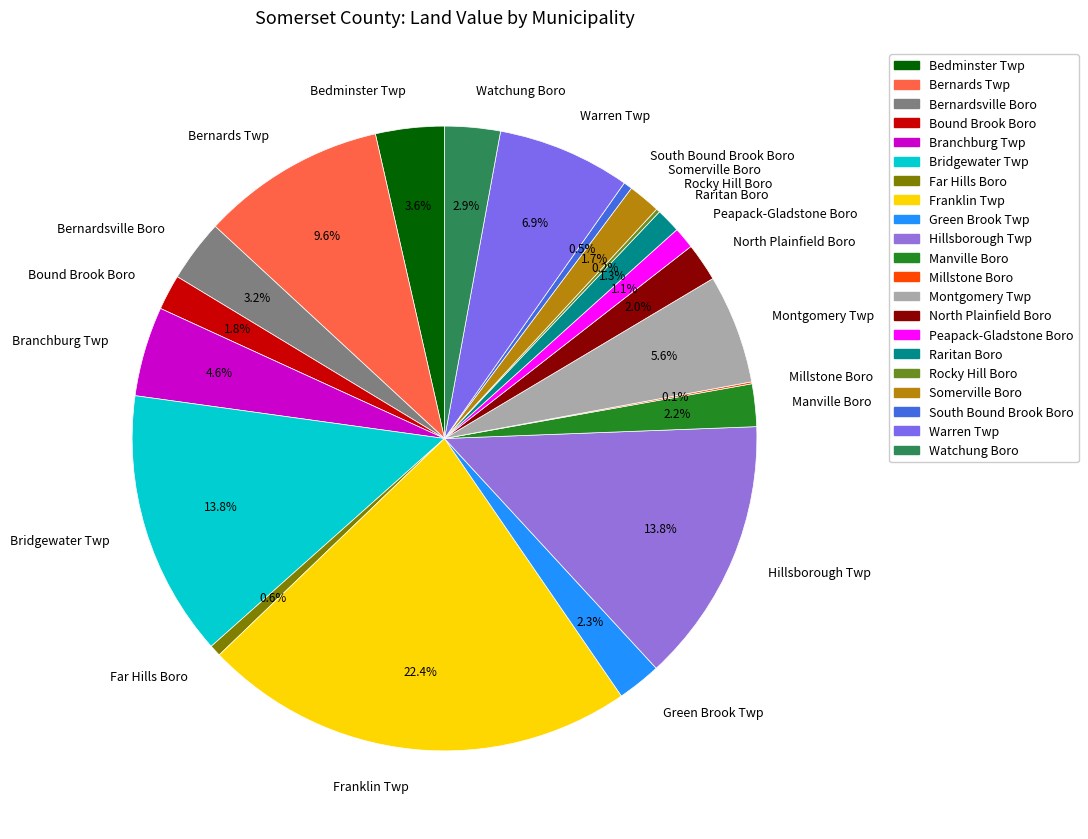

To the nearest percent, what is the average slice percentage?

5%